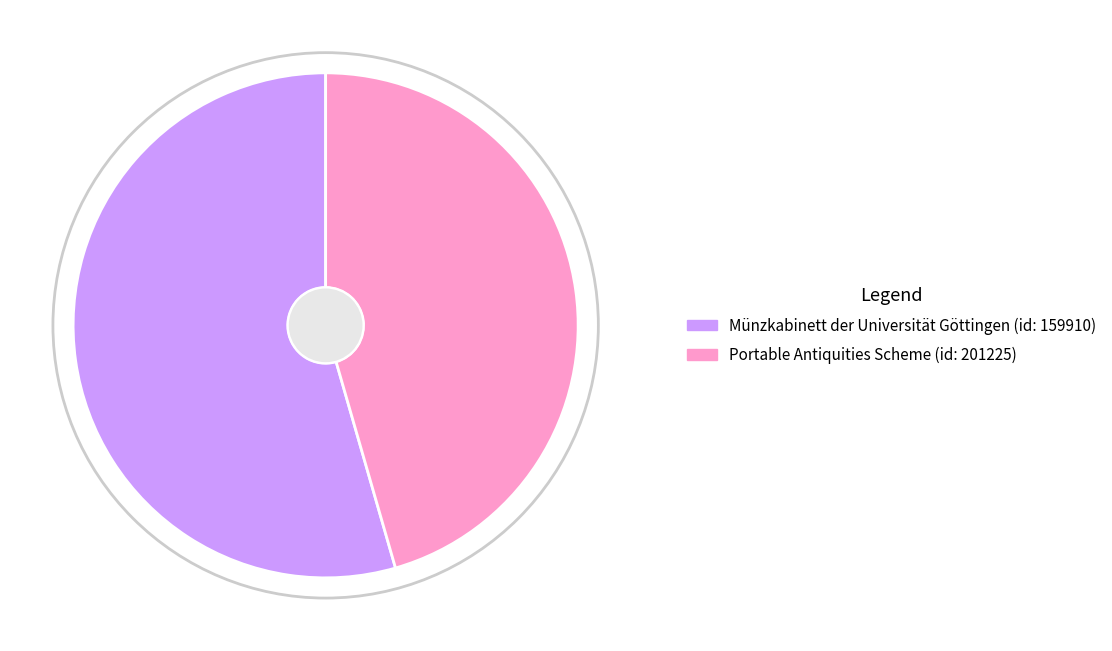

Does Münzkabinett der Universität Göttingen (id: 159910) account for over 50% of the chart?

Yes